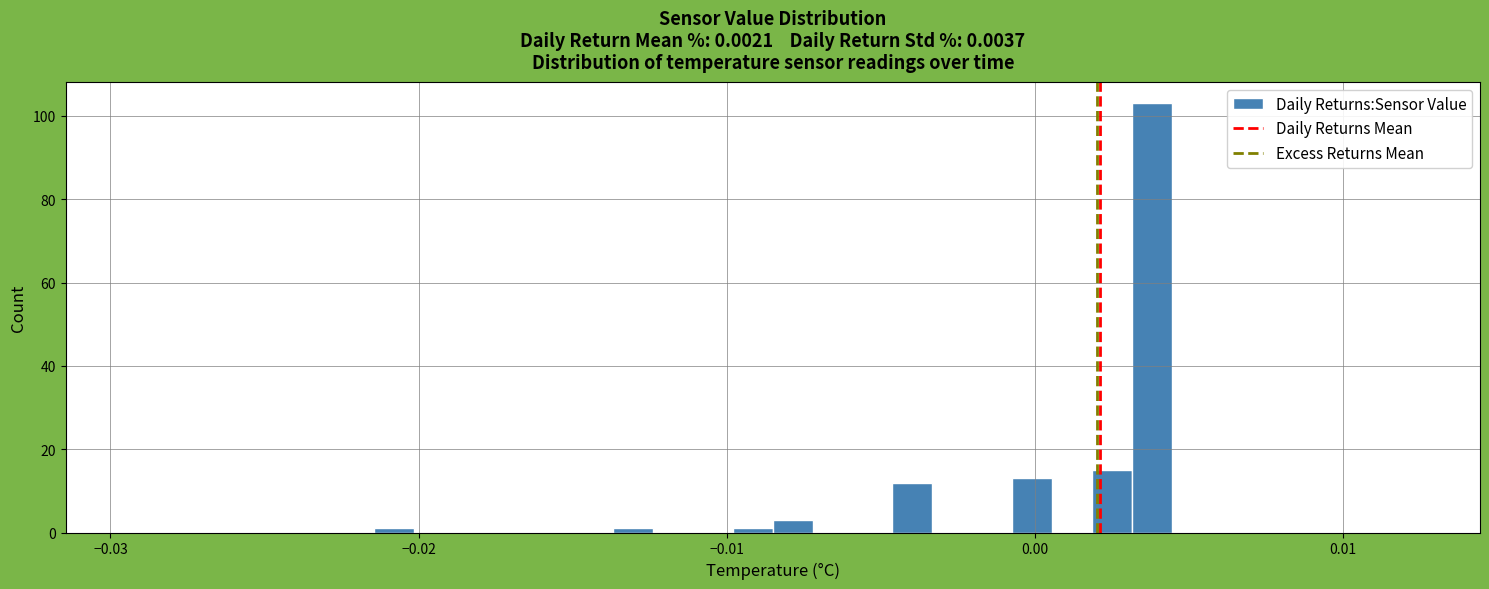

Around what value on the x-axis is the tallest bar? Give the approximate position of its centre, as read against the axis.

0.004